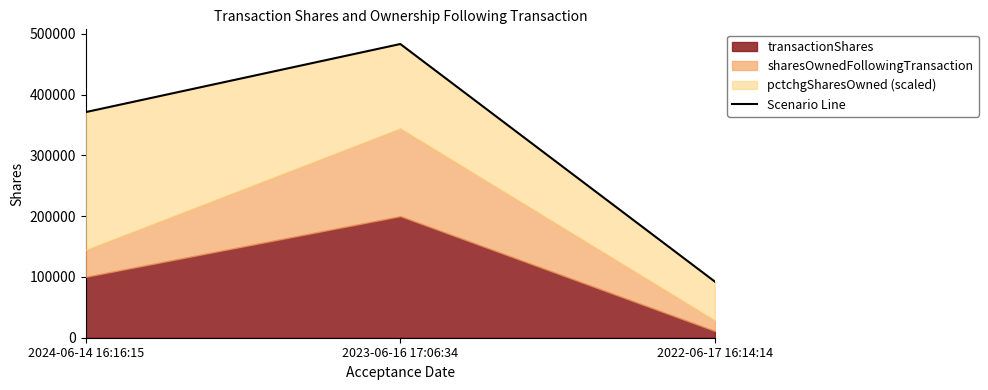

Reading left to right, what are all the values shown in this chart?

2024-06-14 16:16:15=371246	2023-06-16 17:06:34=483246	2022-06-17 16:14:14=92311